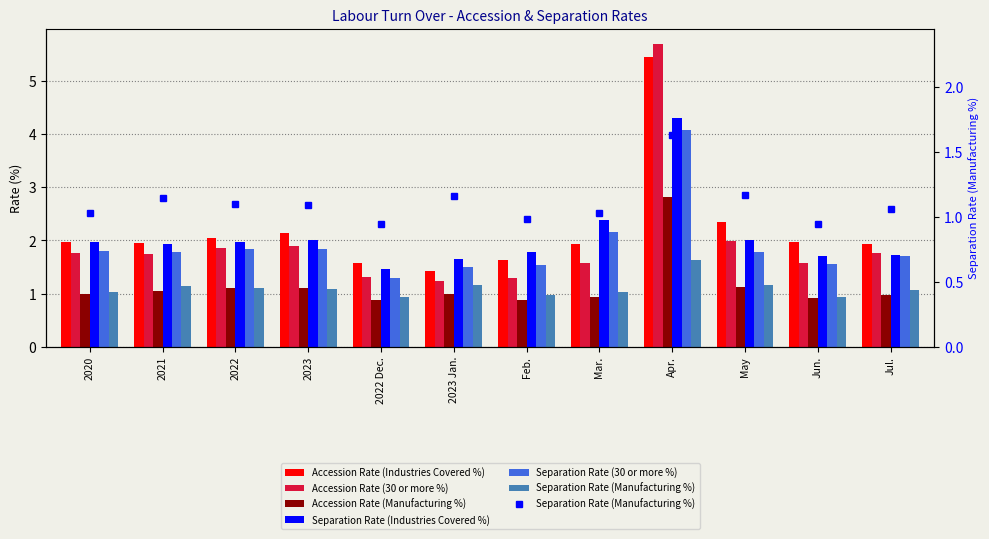

What position from the right is 2023 Jan.?

7